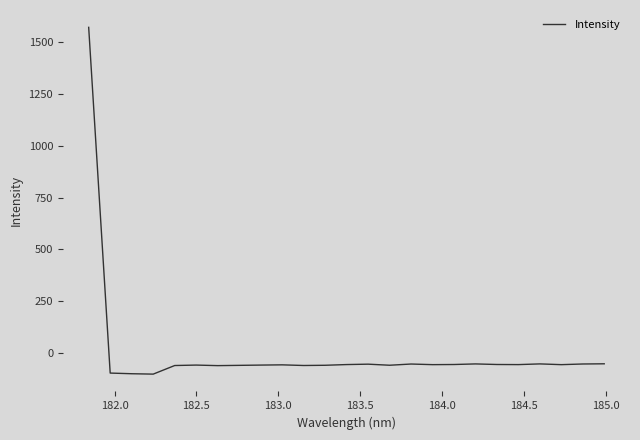

What is the greatest value displayed?

1571.8